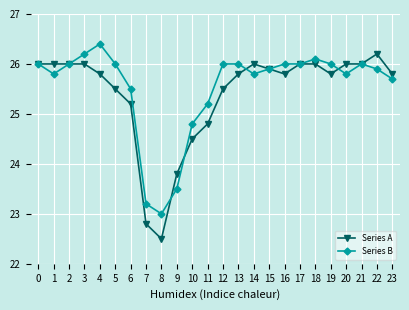

What are all the series names shown in the legend?

Series A, Series B